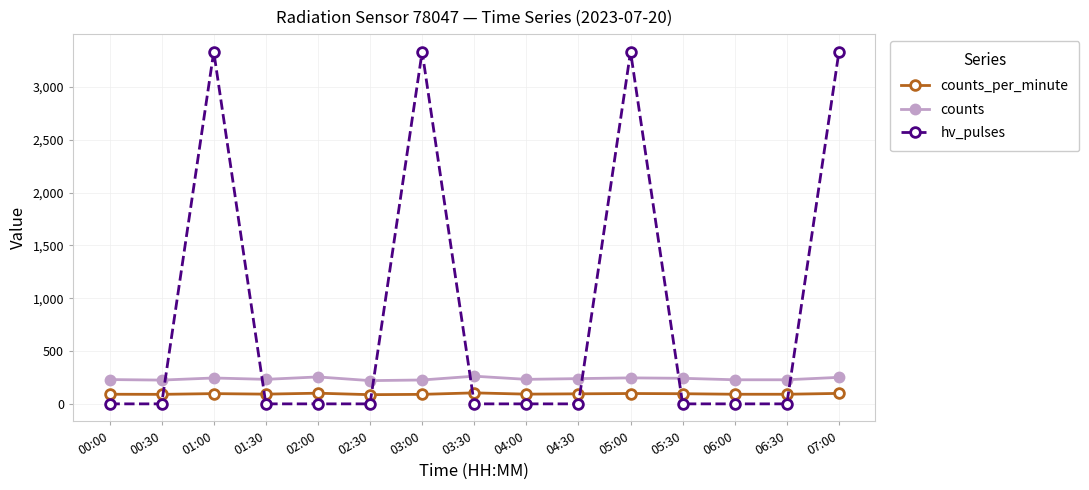

At how many categories does at least one series exceed 61?

15